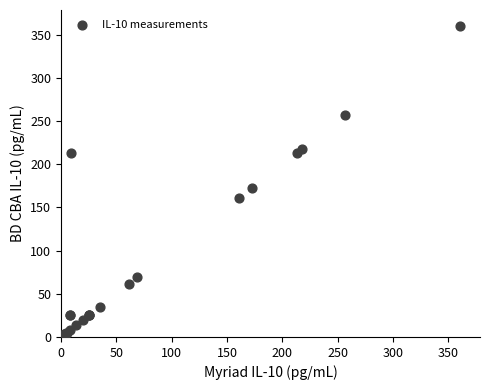

What Y value in the scatter plot is closest to 180?

173.0